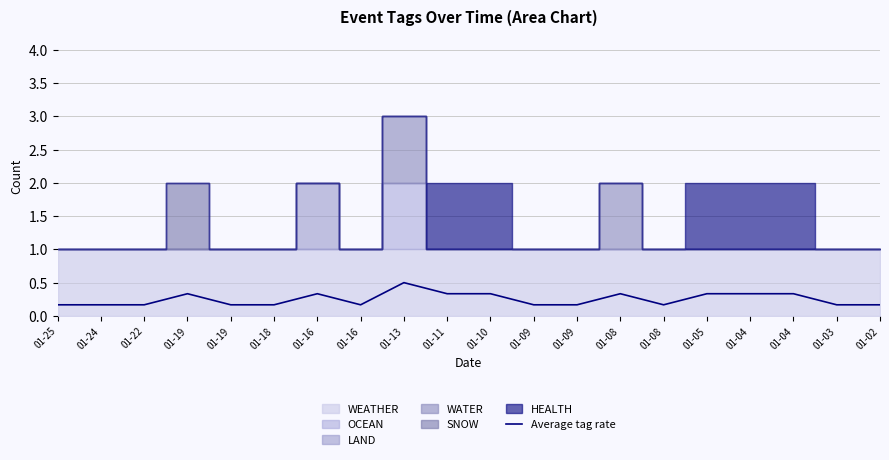

Reading left to right, extract all data points from this chart.

0.2	0.2	0.2	0.3	0.2	0.2	0.3	0.2	0.5	0.3	0.3	0.2	0.2	0.3	0.2	0.3	0.3	0.3	0.2	0.2